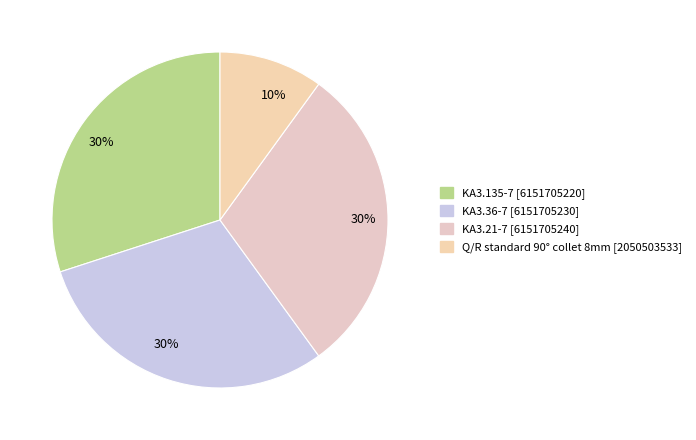

Does any single category account for the majority?

No